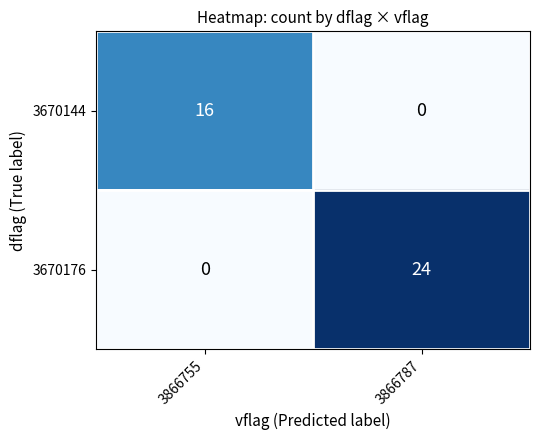

Which series has the largest total across all categories?

3670176